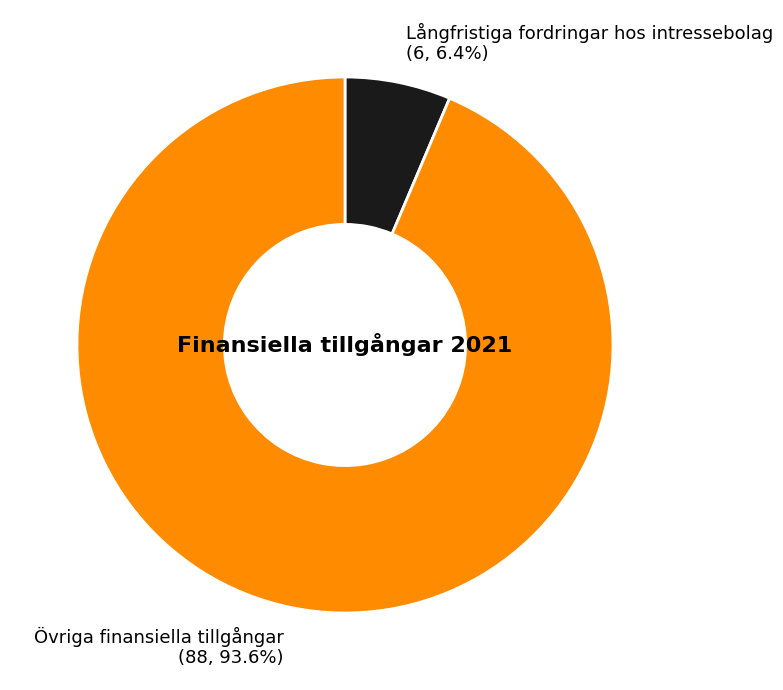

The Långfristiga fordringar hos intressebolag slice represents 17% of the pie. True or false?

False